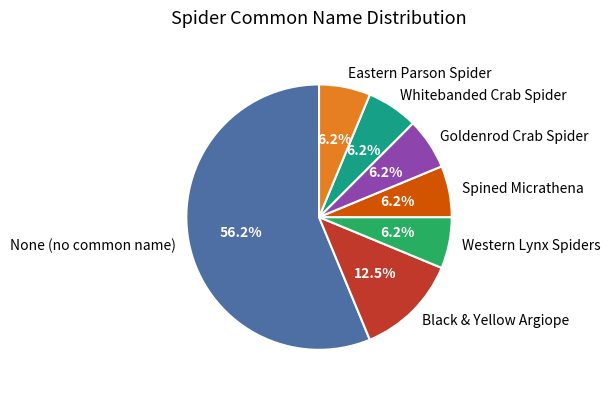

Count the number of slices in the pie.

7